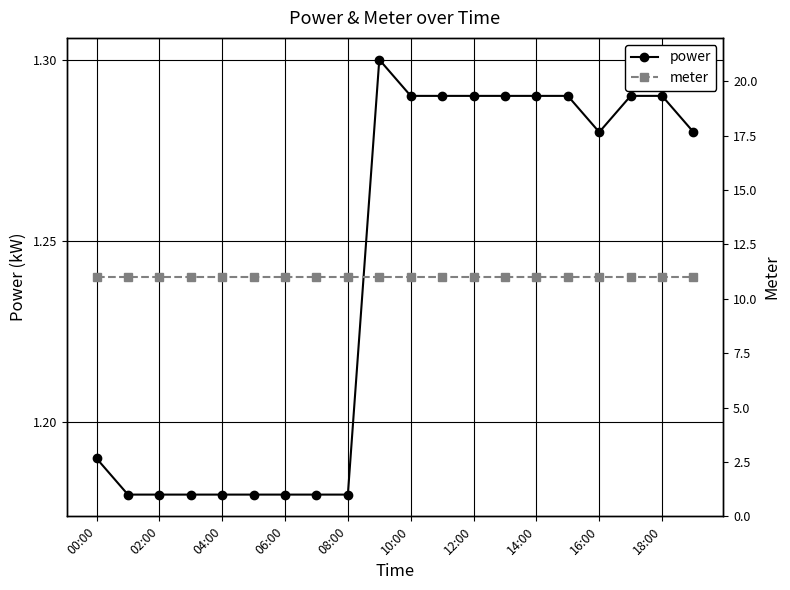

True or false: power has a value of 2.0 at 02:00.

False